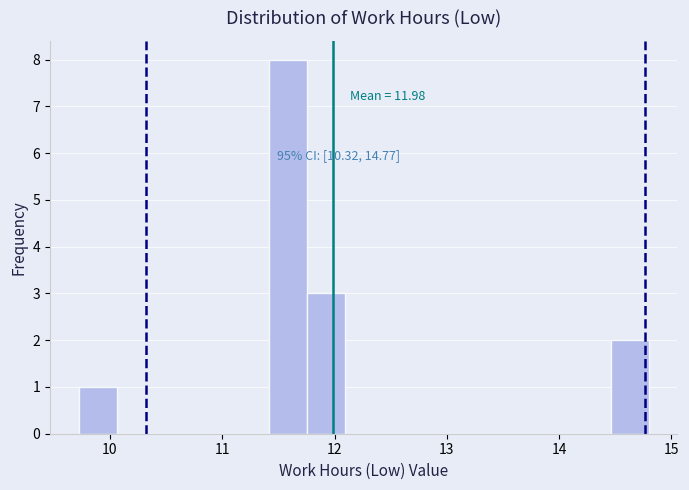

Read against the x-axis, roughly where is the centre of the tallest bar?

11.6